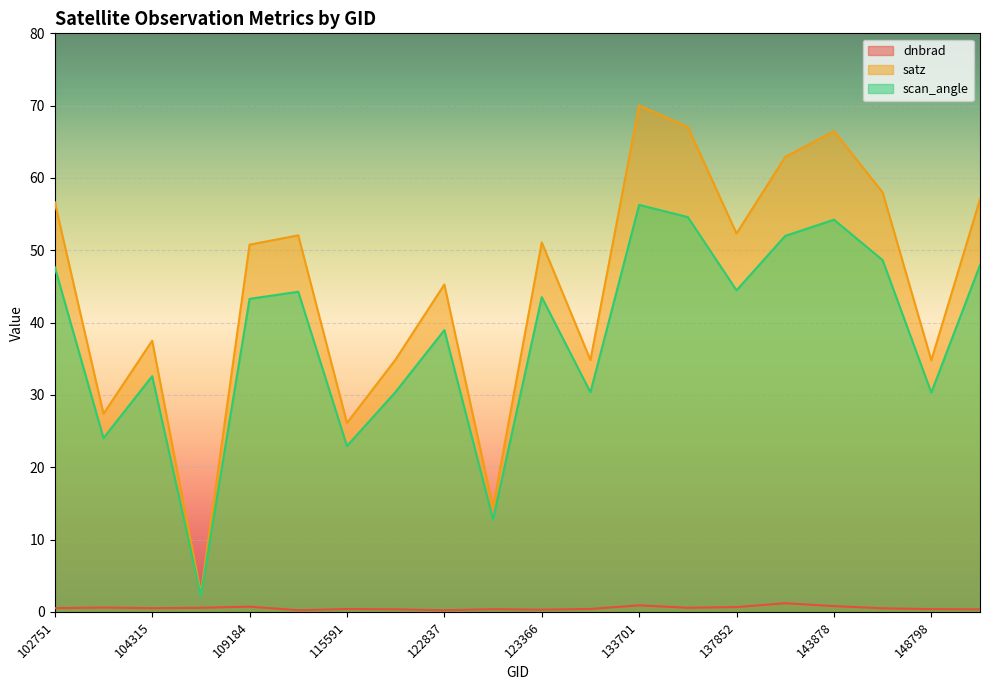

Which series has the largest range (max minus min)?

satz